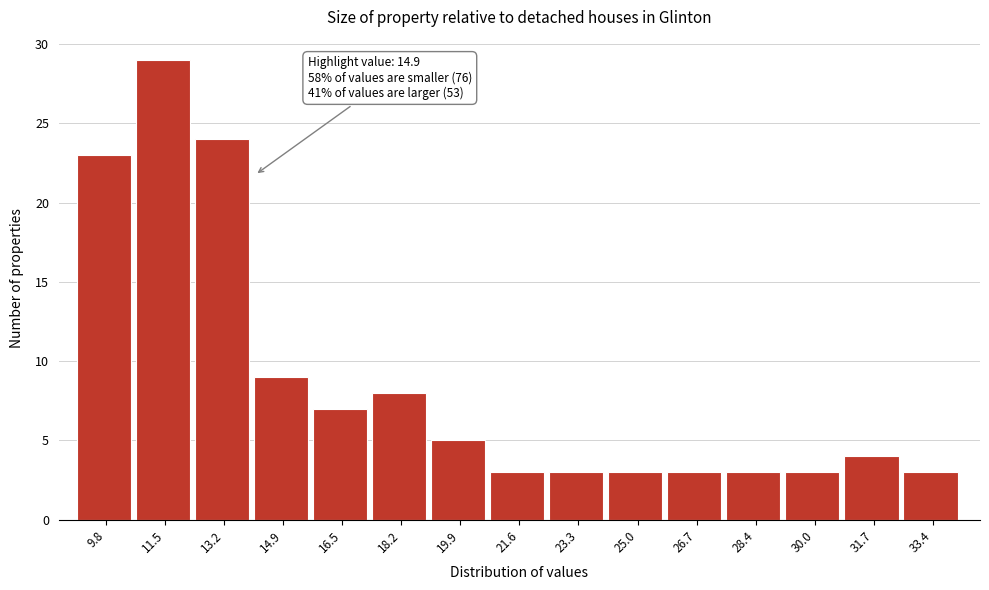

Reading left to right, transcribe all the data shown in this chart.

23	29	24	9	7	8	5	3	3	3	3	3	3	4	3